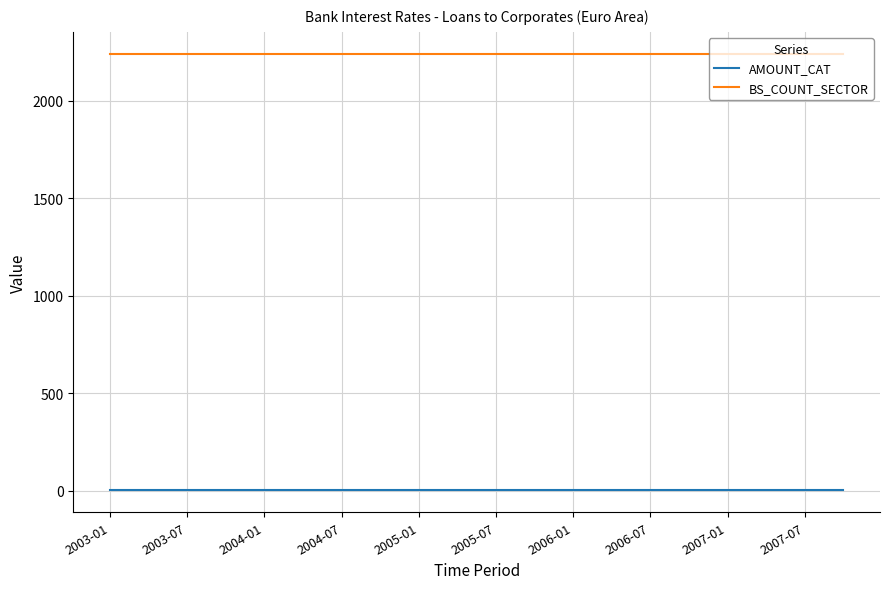

True or false: BS_COUNT_SECTOR and AMOUNT_CAT intersect in this chart.

False